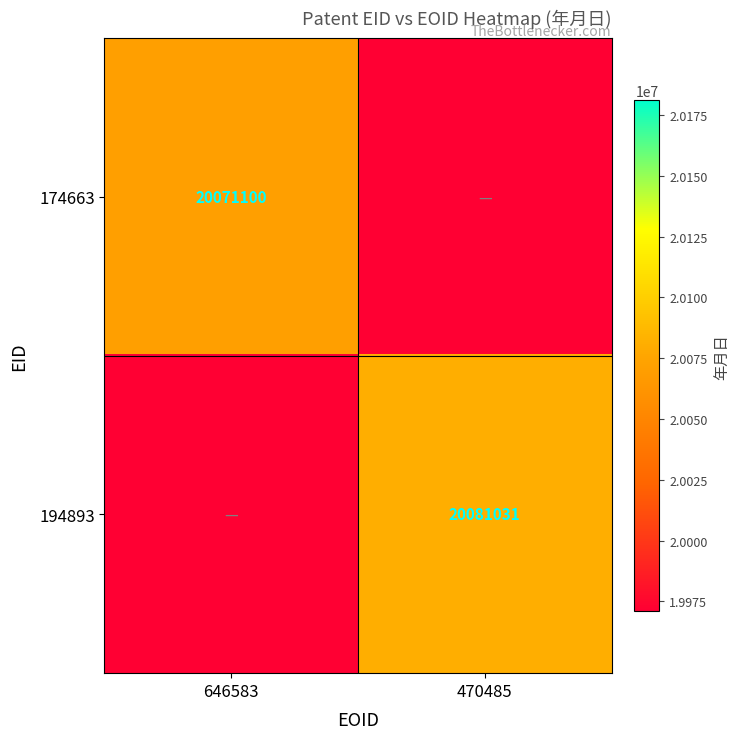

Which category has the highest value across all series?

470485